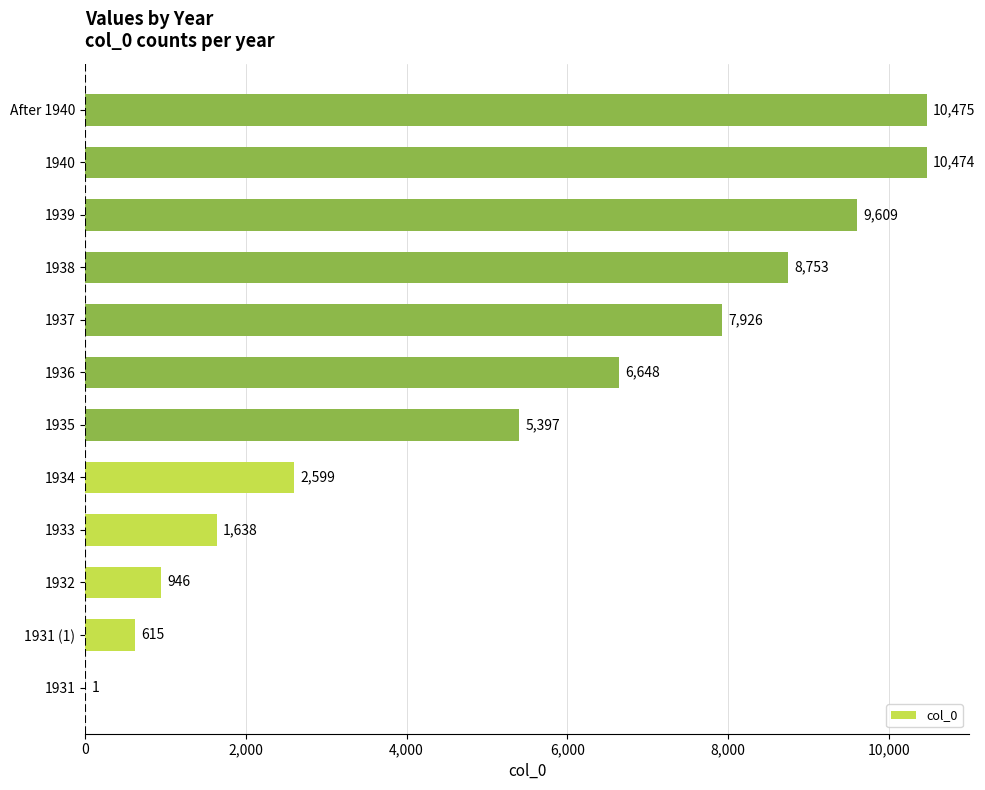

What is the change in value from 1931 to 1932?

+945